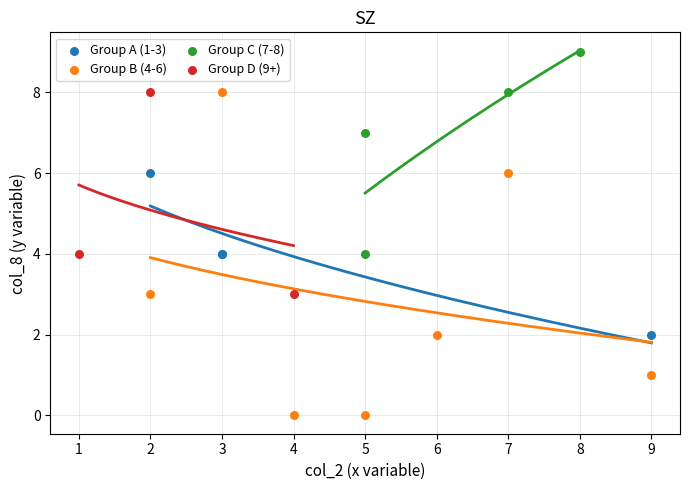

Which series has the largest Y range (max minus min)?

Group B (4-6)